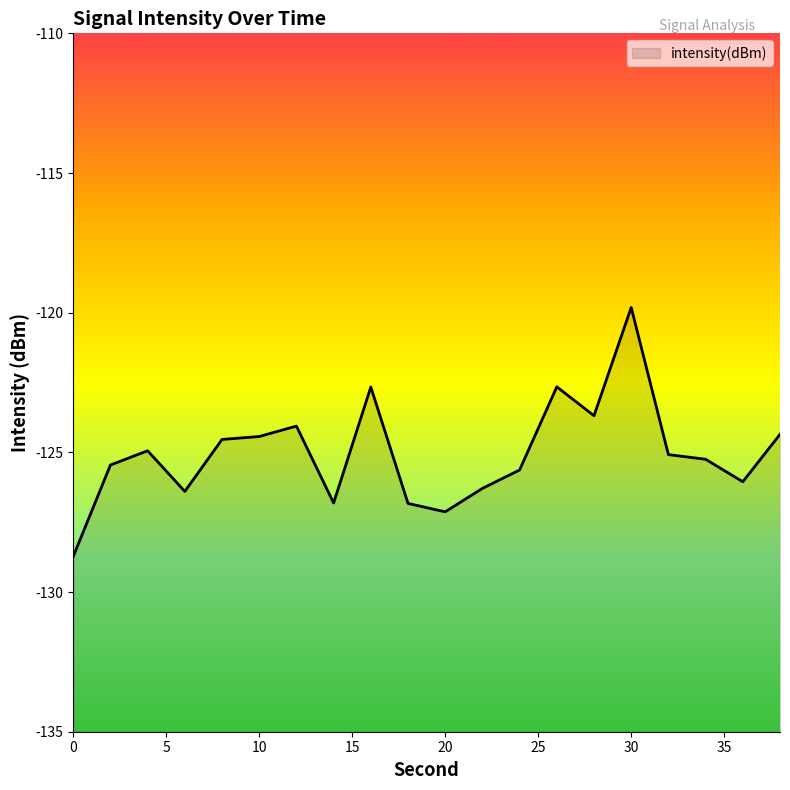

What is the approximate value at 28?

-123.7